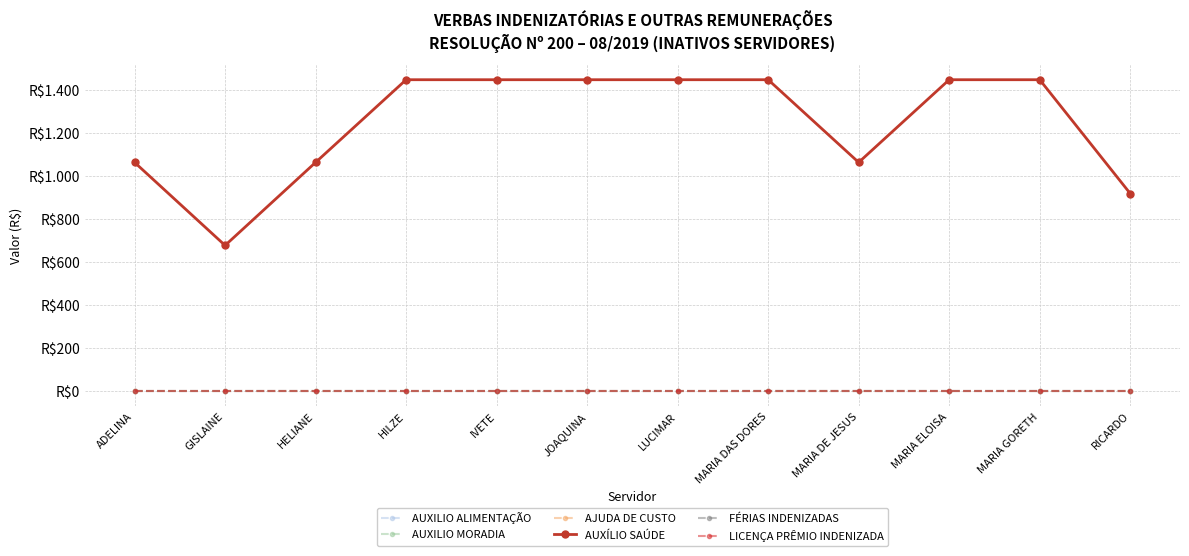

What is the average value of the AUXÍLIO SAÚDE series?

1241.8